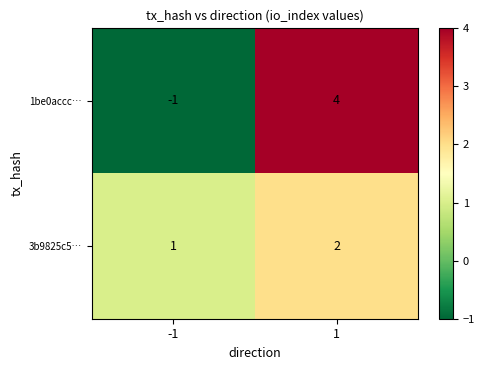

Which series has the largest range (max minus min)?

1be0accc…